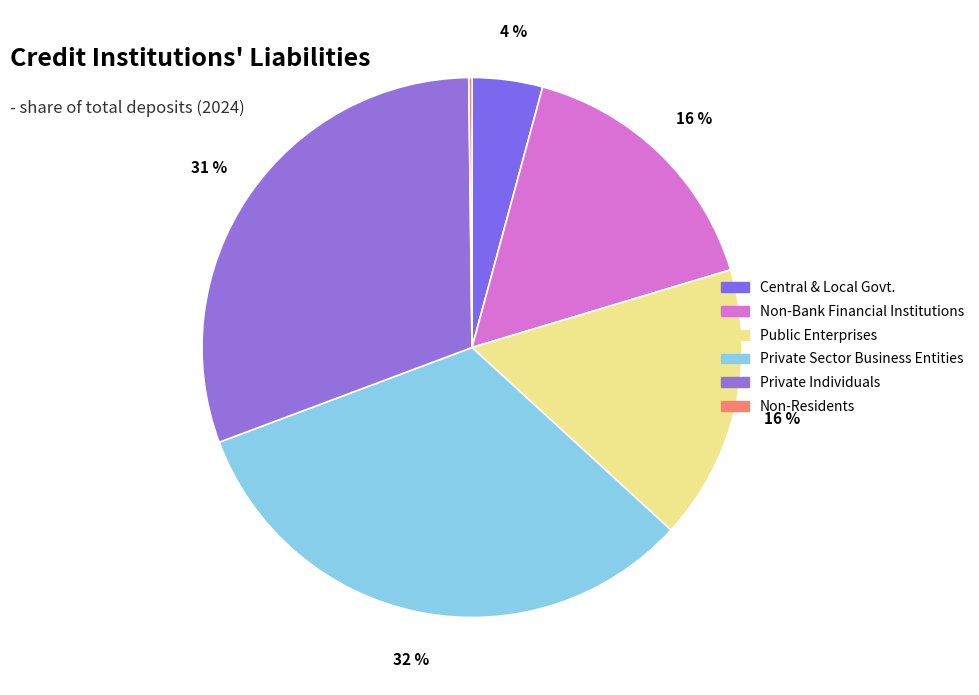

What percentage is the Private Individuals slice, to the nearest percent?

31%